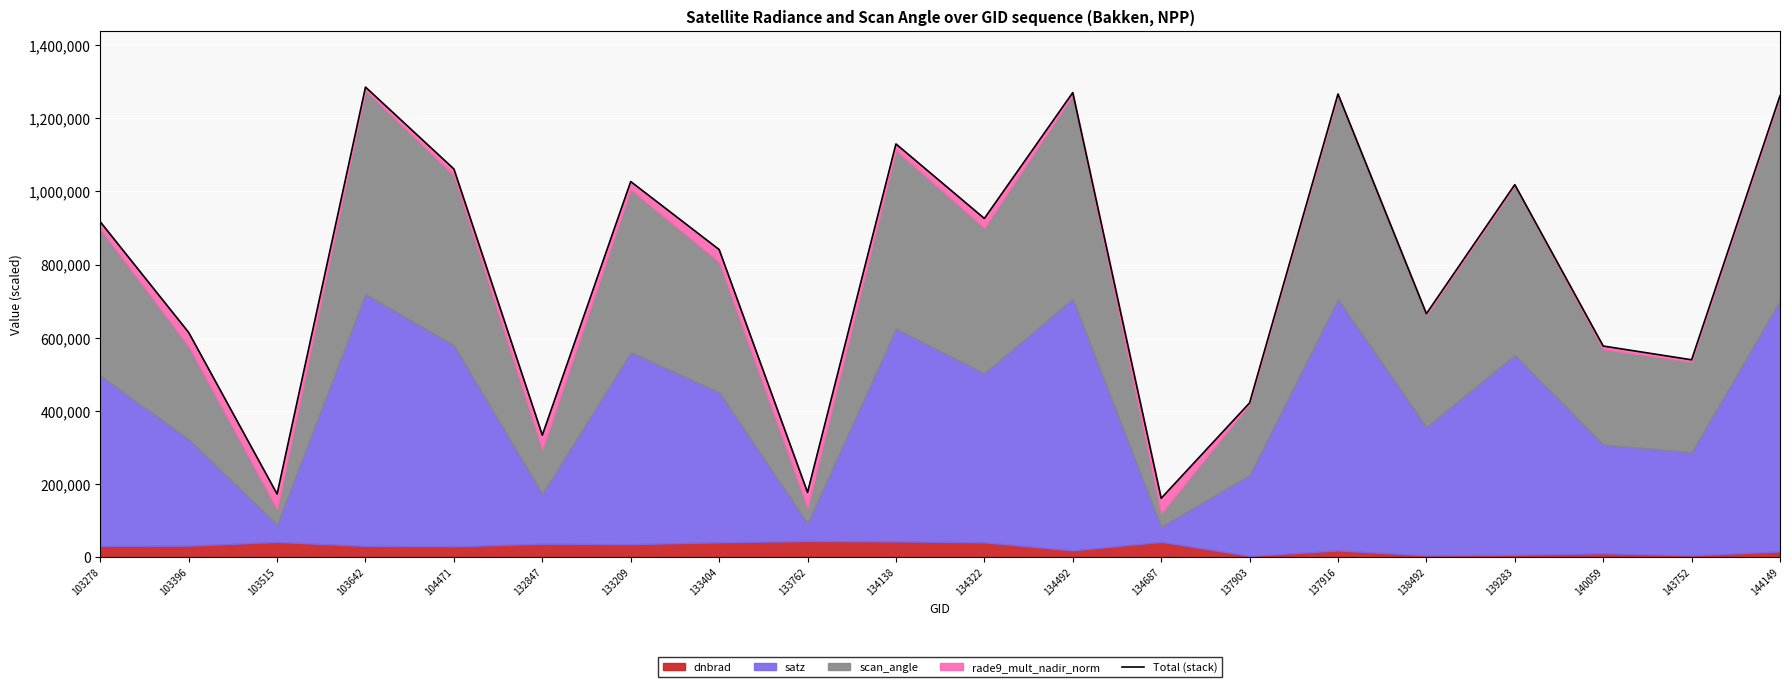

Where is the first local maximum?

103642